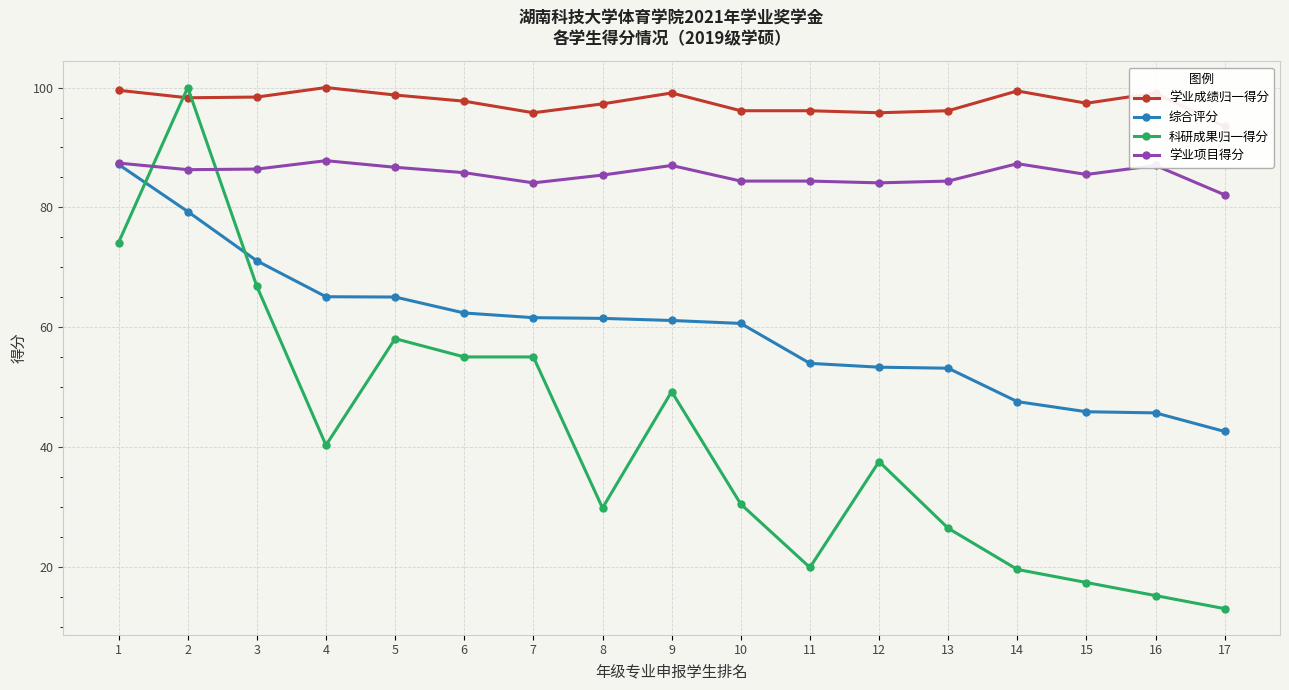

What is the sum of all 学业项目得分 values?

1456.1